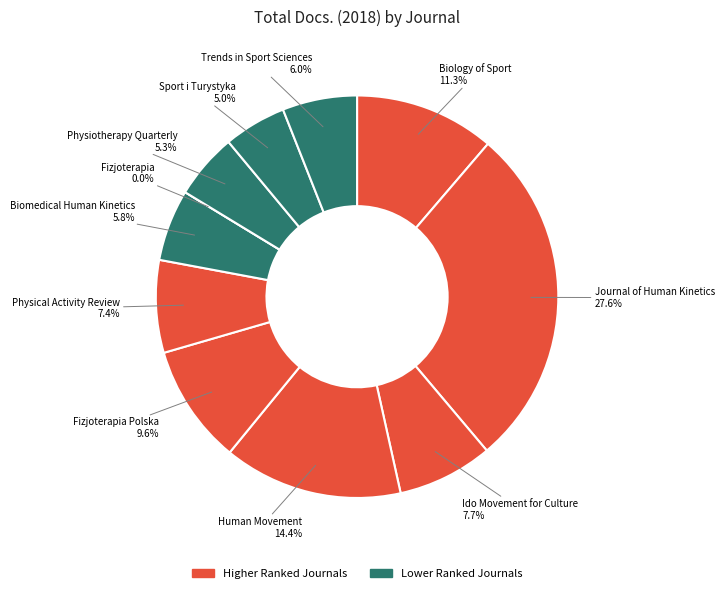

What percentage do Trends in Sport Sciences and Ido Movement for Culture together represent?

13.7%